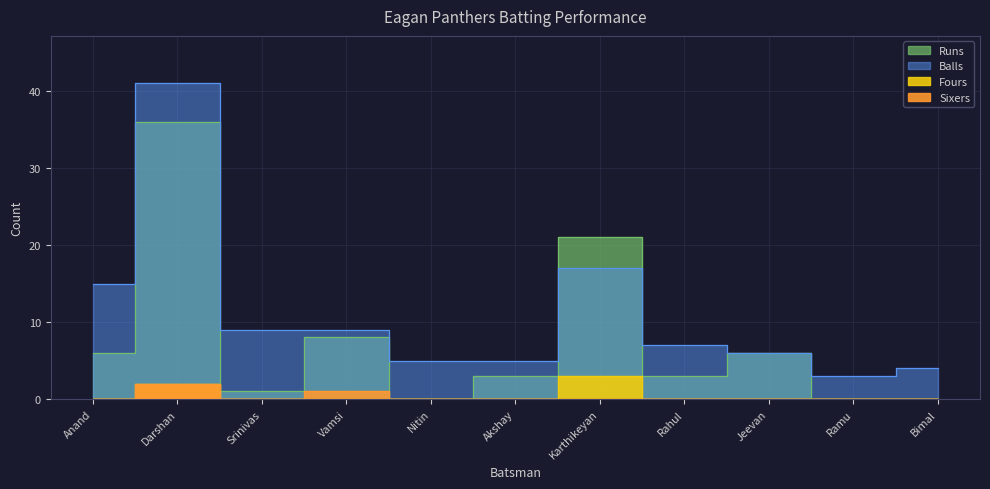

Reading left to right, transcribe all the data shown in this chart.

Runs: Anand=6	Darshan=36	Srinivas=1	Vamsi=8	Nitin=0	Akshay=3	Karthikeyan=21	Rahul=3	Jeevan=6	Ramu=0	Bimal=0
Balls: Anand=15	Darshan=41	Srinivas=9	Vamsi=9	Nitin=5	Akshay=5	Karthikeyan=17	Rahul=7	Jeevan=6	Ramu=3	Bimal=4
Fours: Anand=0	Darshan=2	Srinivas=0	Vamsi=0	Nitin=0	Akshay=0	Karthikeyan=3	Rahul=0	Jeevan=0	Ramu=0	Bimal=0
Sixers: Anand=0	Darshan=2	Srinivas=0	Vamsi=1	Nitin=0	Akshay=0	Karthikeyan=0	Rahul=0	Jeevan=0	Ramu=0	Bimal=0